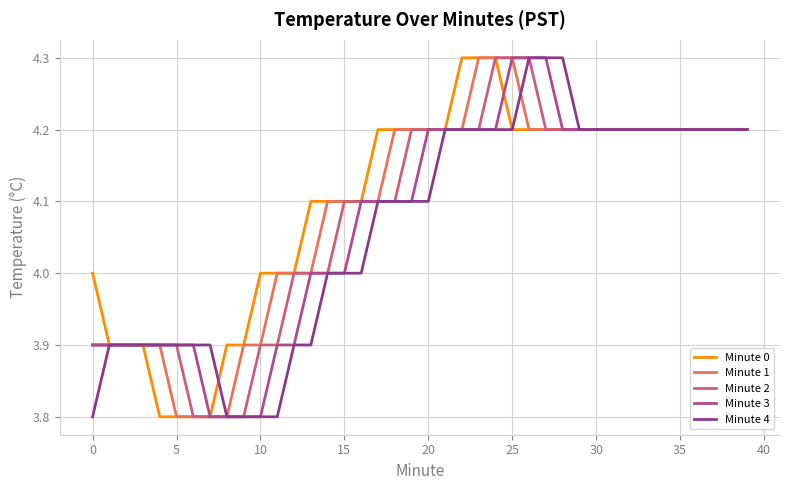

What is the maximum value shown in the chart?

4.3